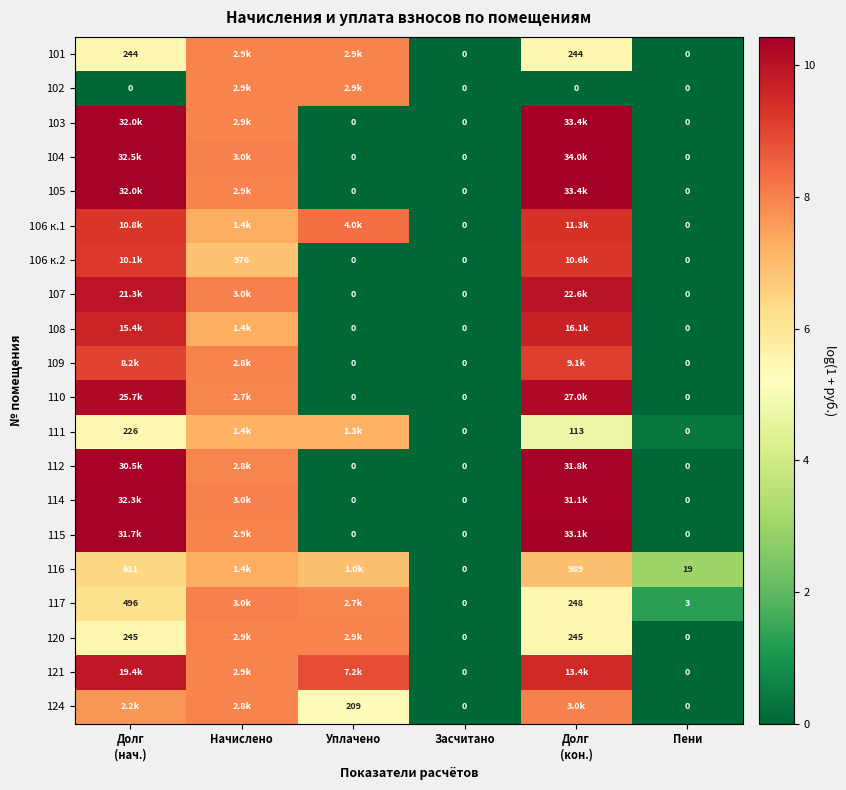

Where is 124 nearest to the value 3?

Уплачено